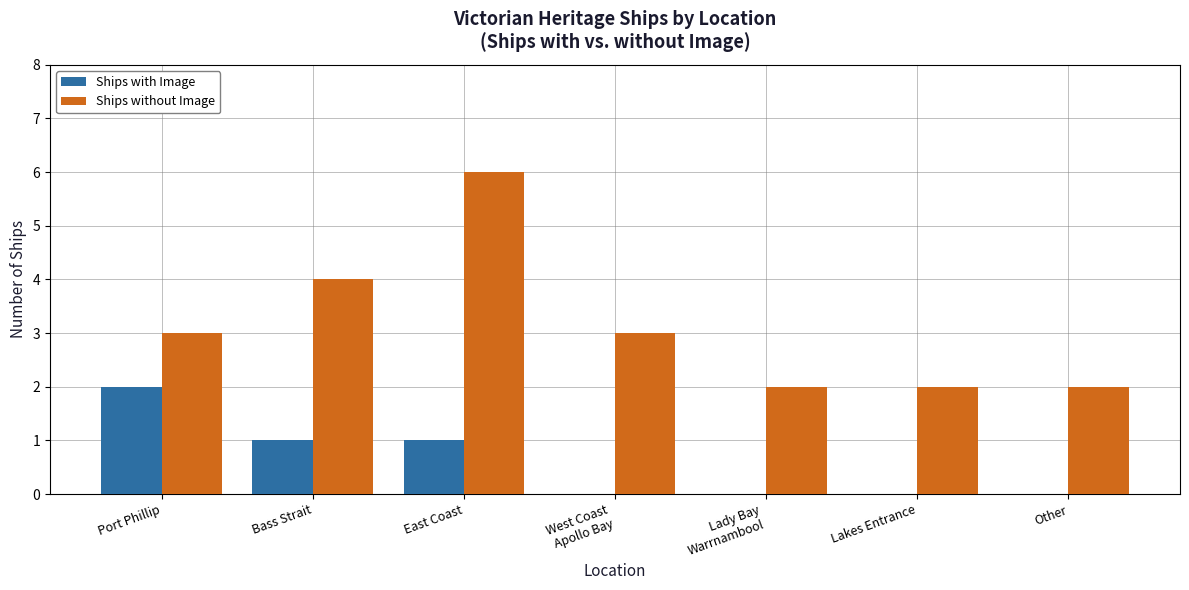

What is the sum of all Ships with Image values?

4